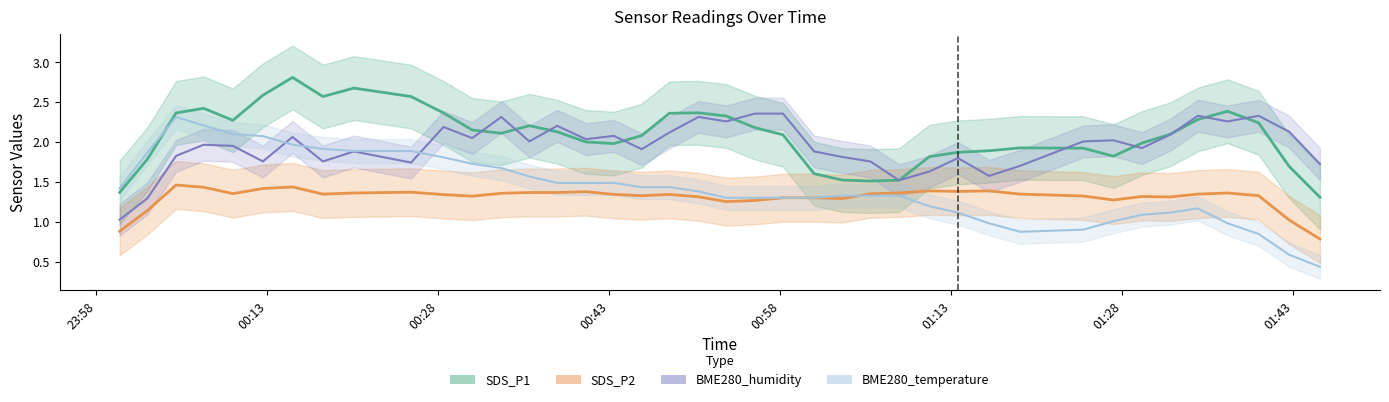

How many lines are shown in the chart?

4